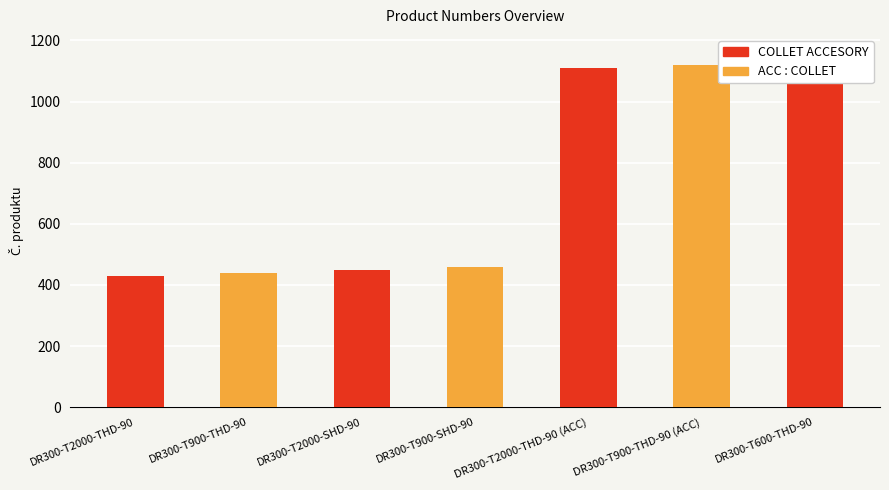

Approximately how many times larger is the value at DR300-T900-THD-90 (ACC) compared to DR300-T600-THD-90?

1.0